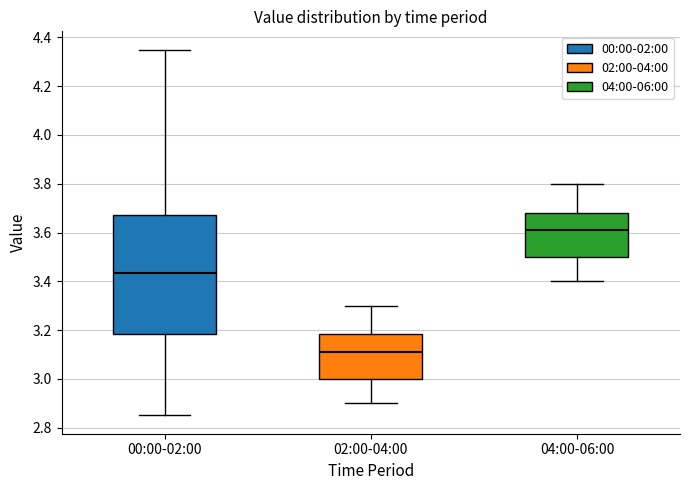

Which box is the tallest, from its lower edge to its upper edge?

00:00-02:00